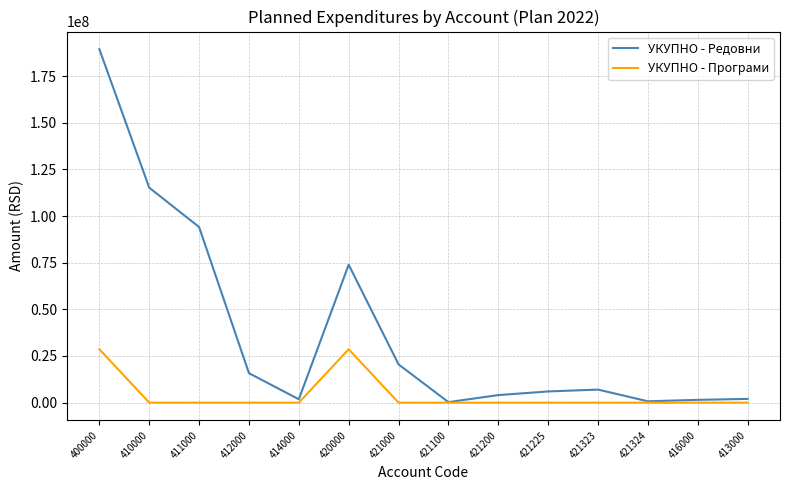

In УКУПНО - Програми, how many points are higher than both neighbors (excluding endpoints)?

1